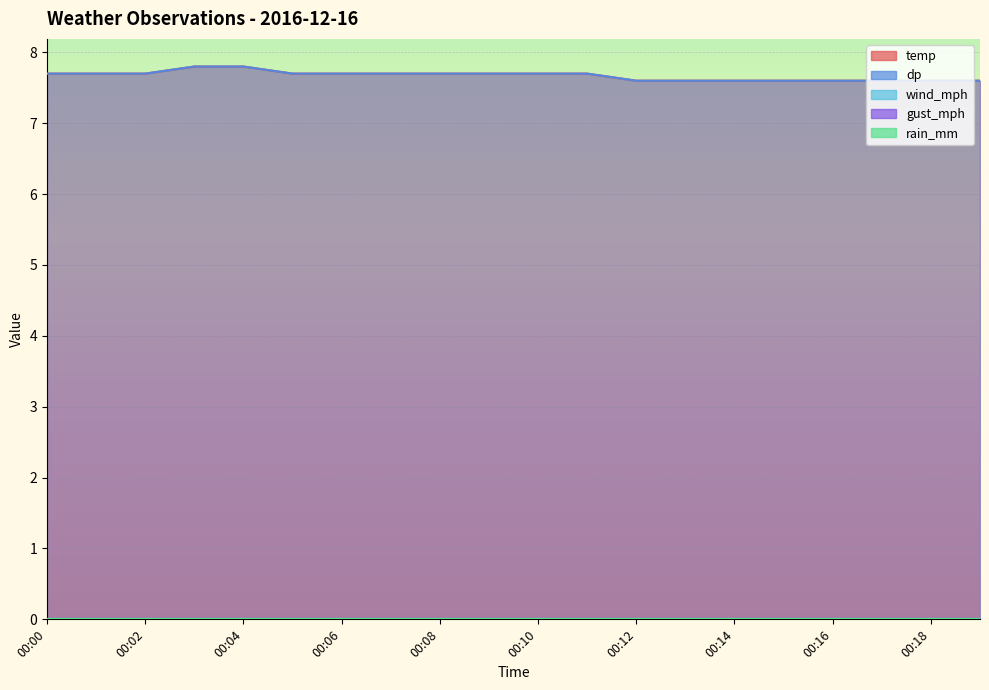

What are all the series names shown in the legend?

temp, dp, wind_mph, gust_mph, rain_mm